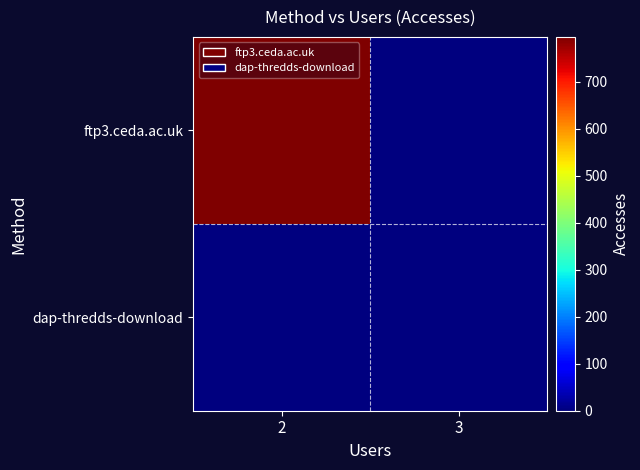

Between 2 and 3, which series saw the biggest shift?

ftp3.ceda.ac.uk